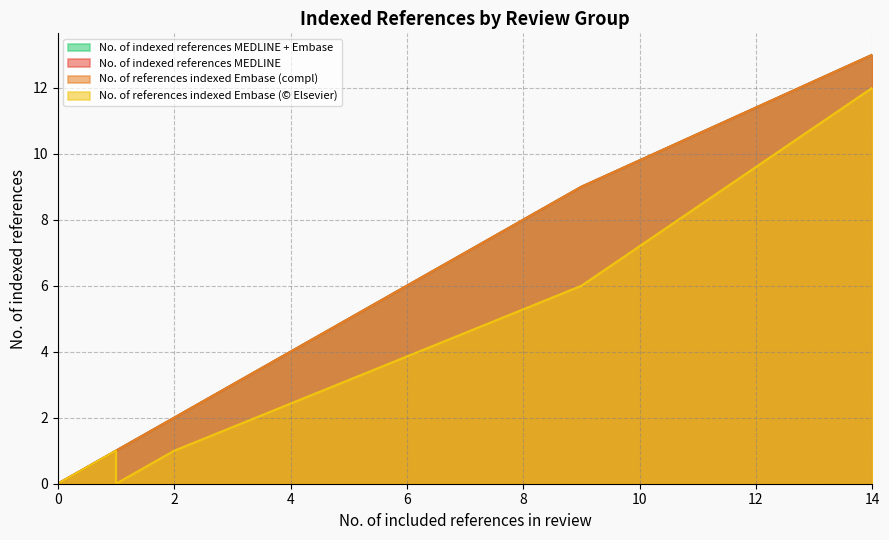

How many values in the No. of references indexed Embase (Elsevier) series exceed 1?

2